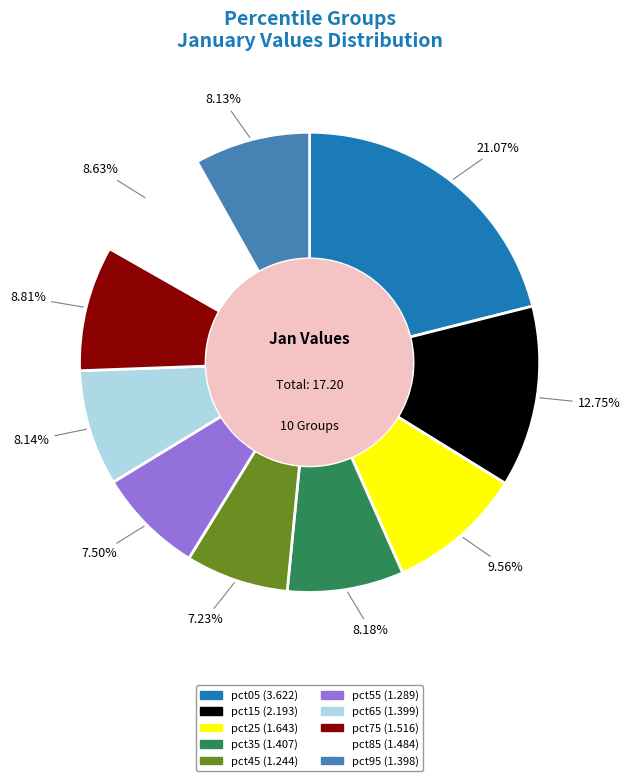

To the nearest percent, what percentage of the pie is pct05?

21%